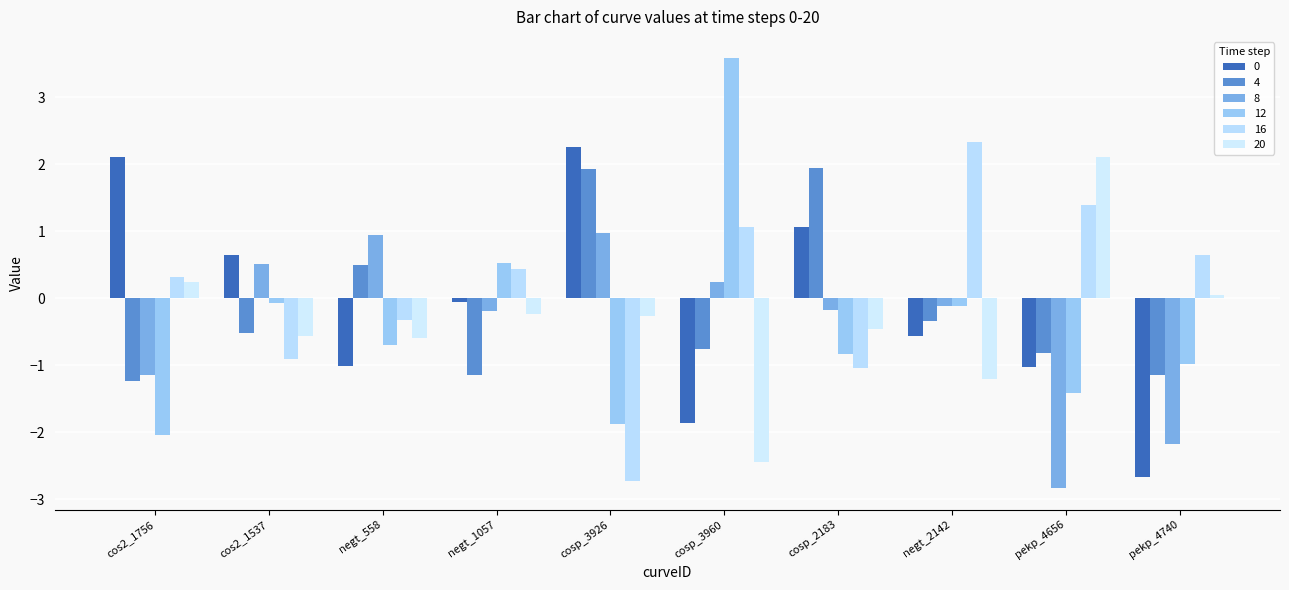

Reading left to right, what are all the values shown in this chart?

0: 2.1	0.6	-1.0	-0.1	2.3	-1.9	1.1	-0.6	-1.0	-2.7
4: -1.2	-0.5	0.5	-1.1	1.9	-0.8	1.9	-0.3	-0.8	-1.1
8: -1.1	0.5	0.9	-0.2	1.0	0.2	-0.2	-0.1	-2.8	-2.2
12: -2.0	-0.1	-0.7	0.5	-1.9	3.6	-0.8	-0.1	-1.4	-1.0
16: 0.3	-0.9	-0.3	0.4	-2.7	1.1	-1.0	2.3	1.4	0.6
20: 0.2	-0.6	-0.6	-0.2	-0.3	-2.4	-0.5	-1.2	2.1	0.0